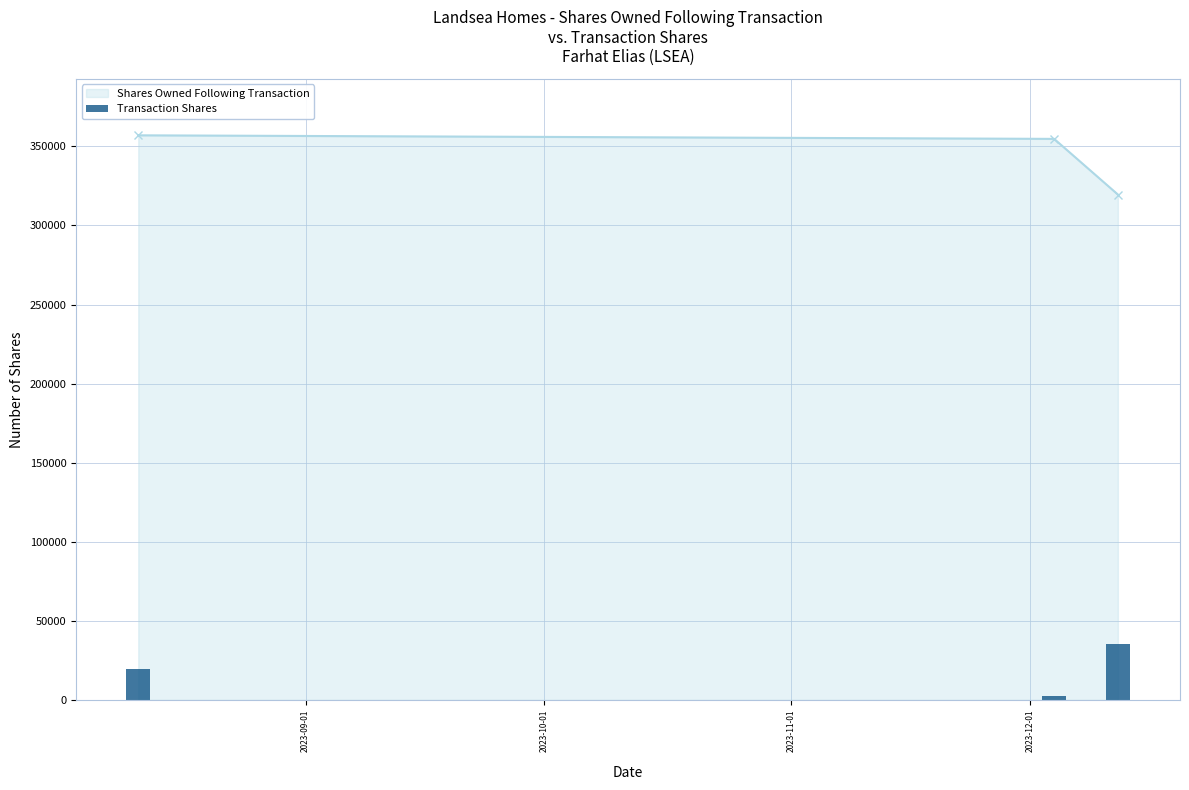

What is the value of the Shares Owned Following Transaction point at the 2nd from the left?

354718